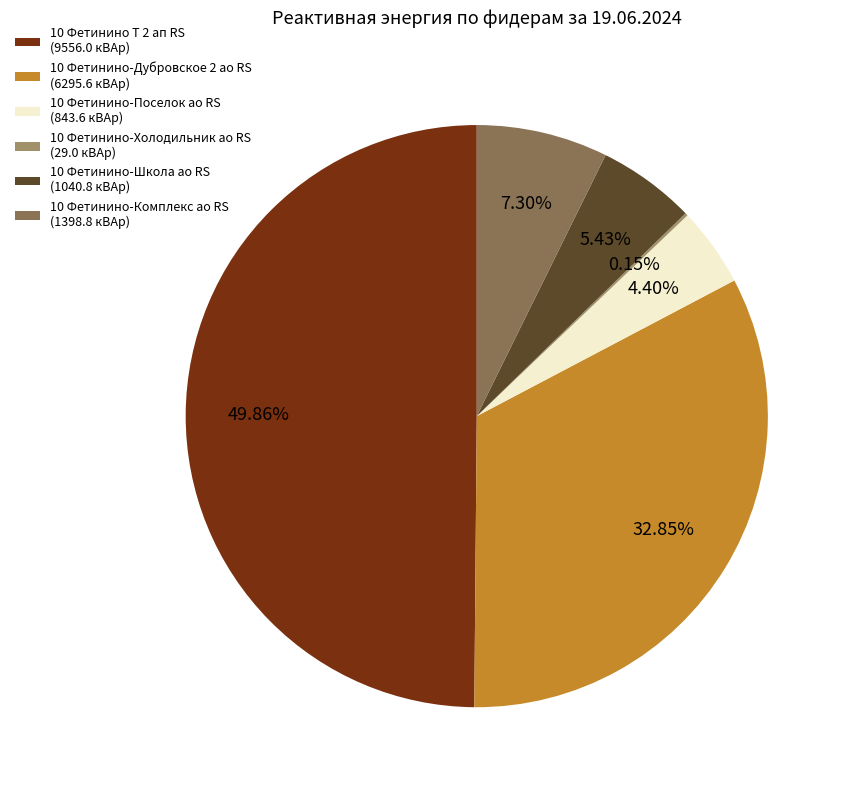

Do 10 Фетинино-Комплекс ао RS (1398.8 кВАр) and 10 Фетинино-Школа ао RS (1040.8 кВАр) together represent more than half of the pie?

No